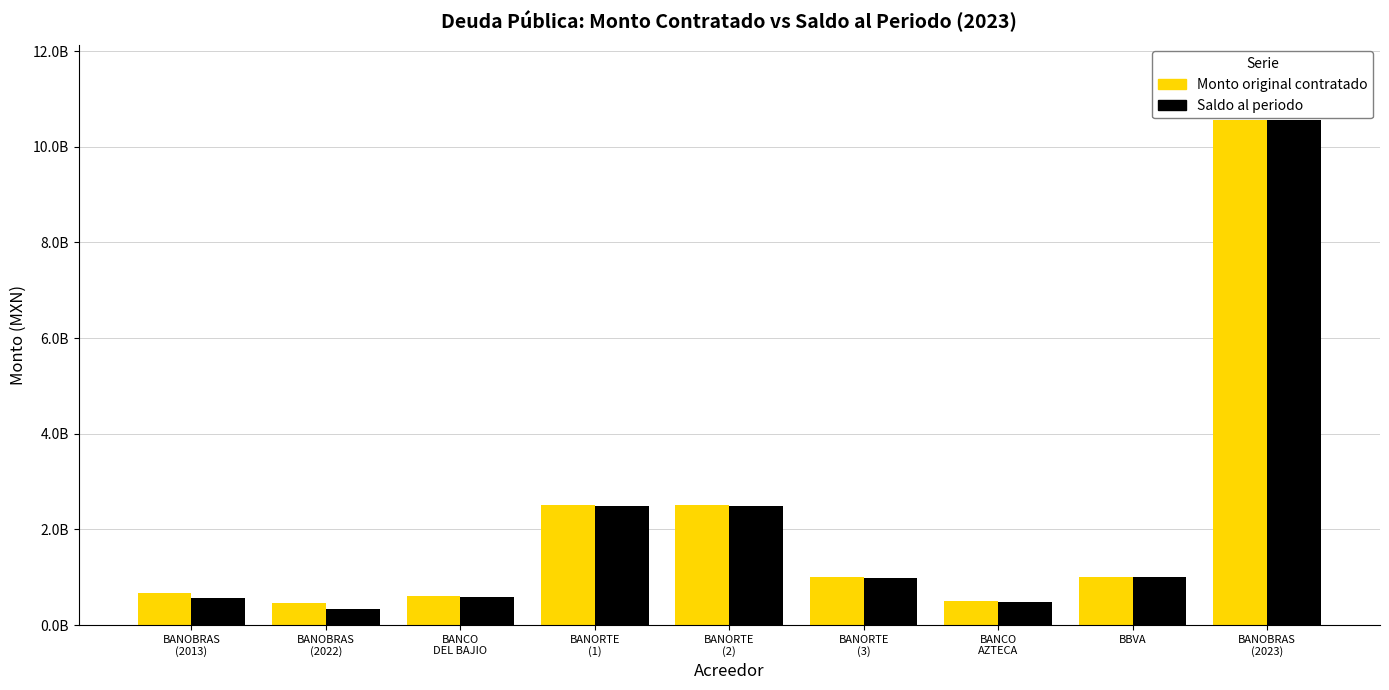

Where does the Monto original contratado series first go above 1000000000?

BANORTE
(1)